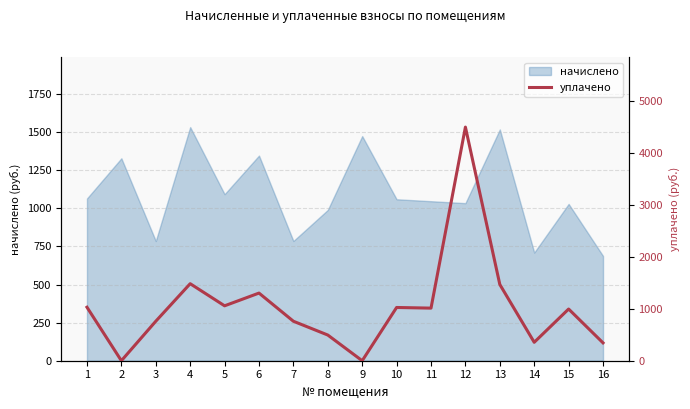

Which category has the highest value across all series?

12